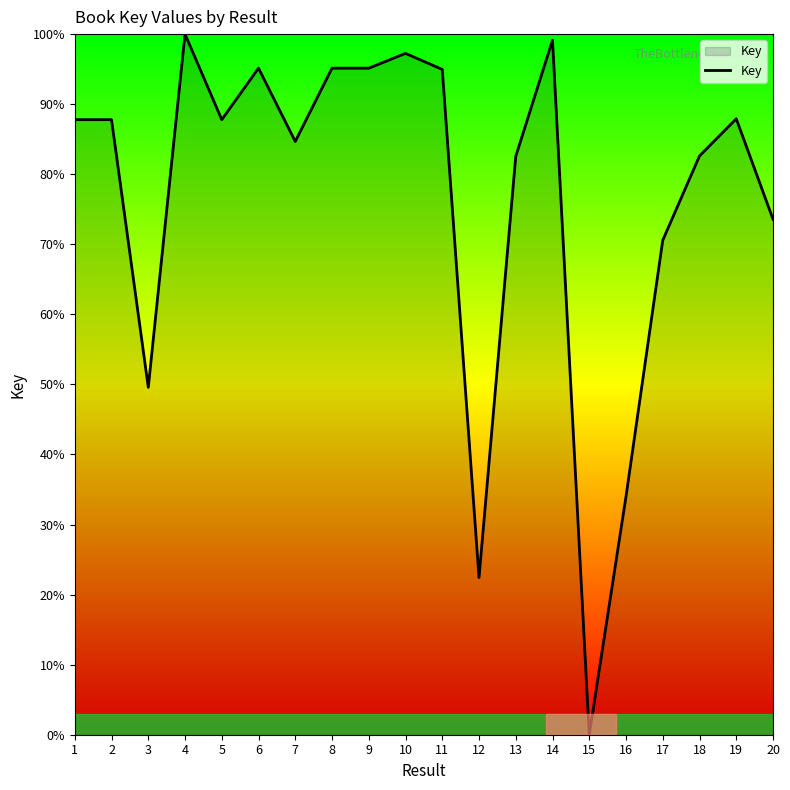

What is the change in value from 6 to 13?

-12.6